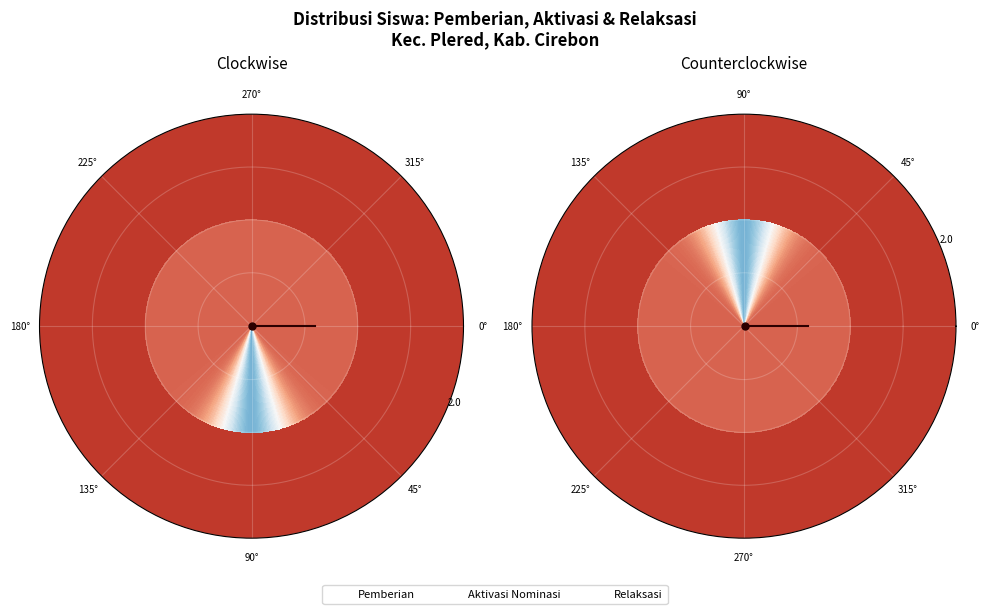

Rank the series by their average value, from highest to lowest.

pemberian, relaksasi, aktivasi